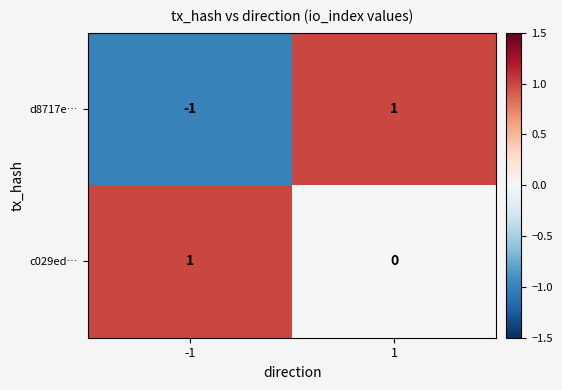

What is the spread (max minus min) of values at 1?

1